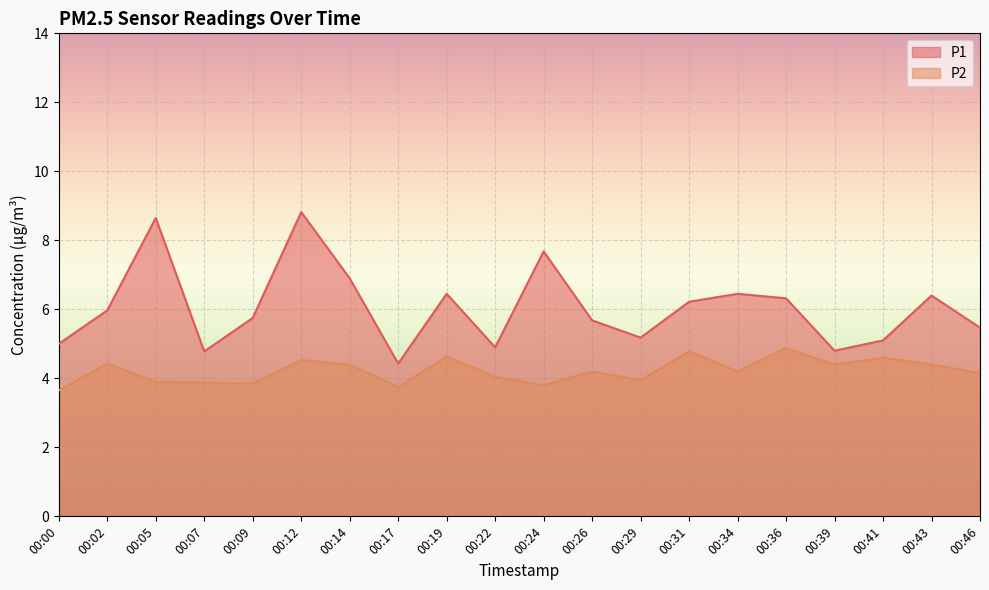

How many values in the P1 series exceed 5?

15